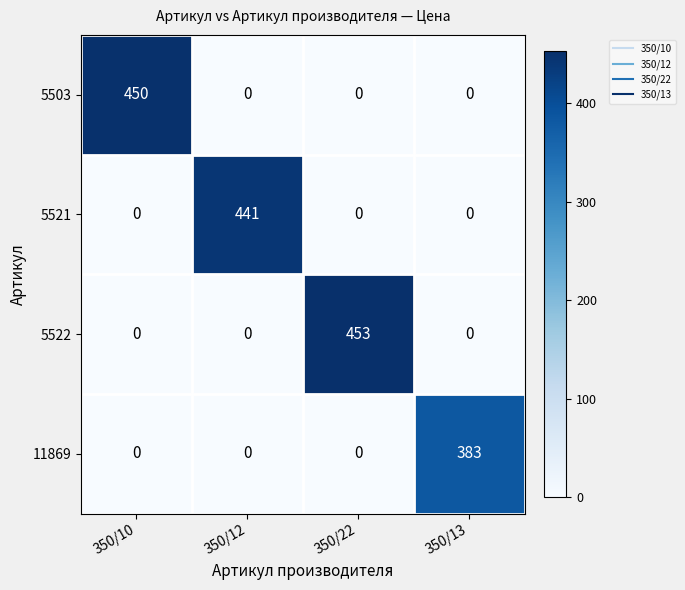

At which category is the sum across all series the highest?

350/22